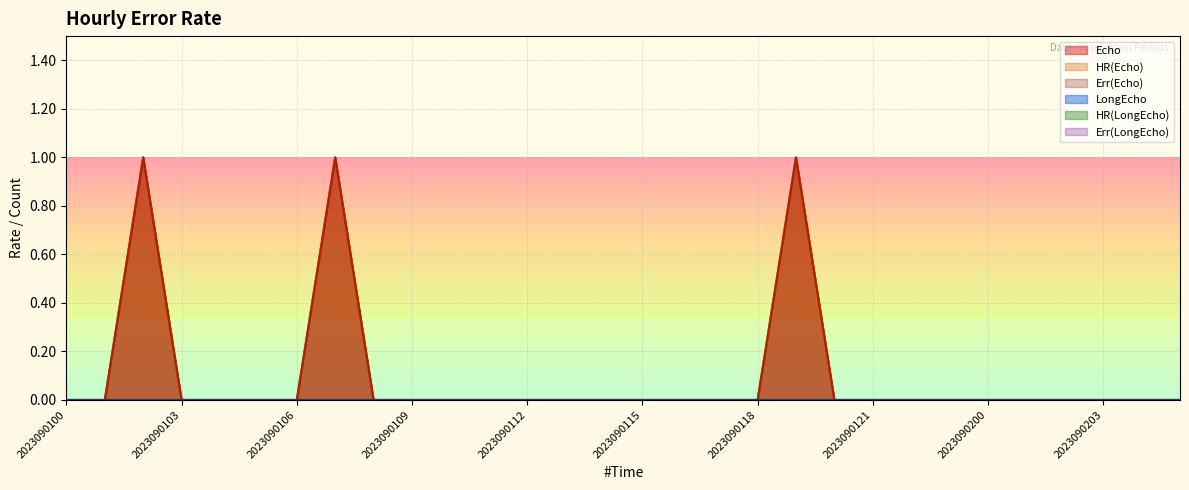

Count the Echo values in the range 0 to 1.

30